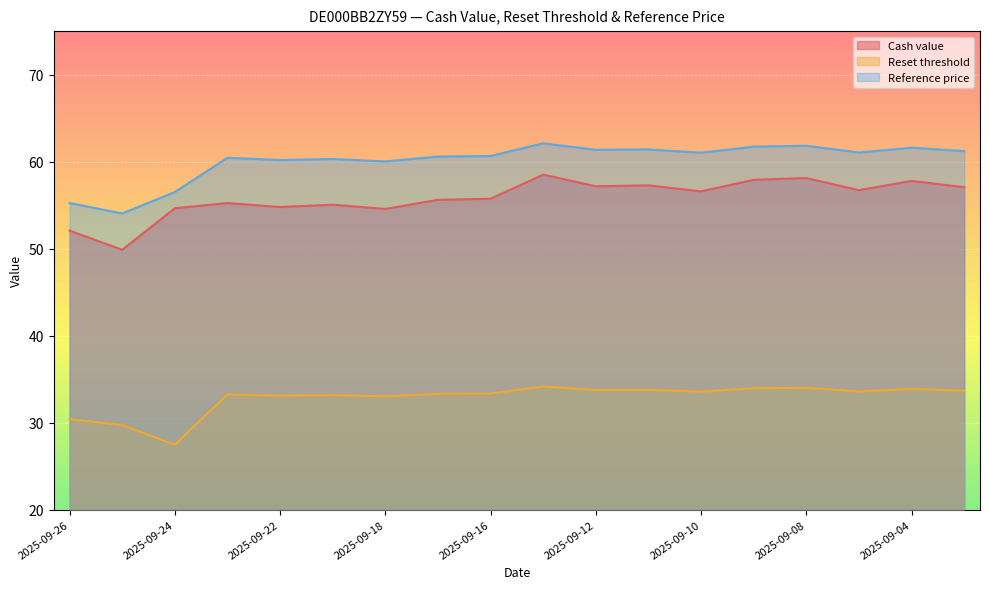

Reading left to right, what are all the values shown in this chart?

Cash value: 52.1	49.9	54.6	55.2	54.8	55.0	54.6	55.6	55.7	58.5	57.2	57.3	56.6	57.9	58.1	56.7	57.8	57.1
Reset threshold: 30.4	29.7	27.5	33.2	33.1	33.2	33.0	33.3	33.4	34.2	33.7	33.8	33.6	33.9	34.0	33.6	33.9	33.7
Reference price: 55.2	54.0	56.5	60.4	60.2	60.3	60.0	60.6	60.6	62.1	61.4	61.4	61.0	61.7	61.8	61.0	61.6	61.2